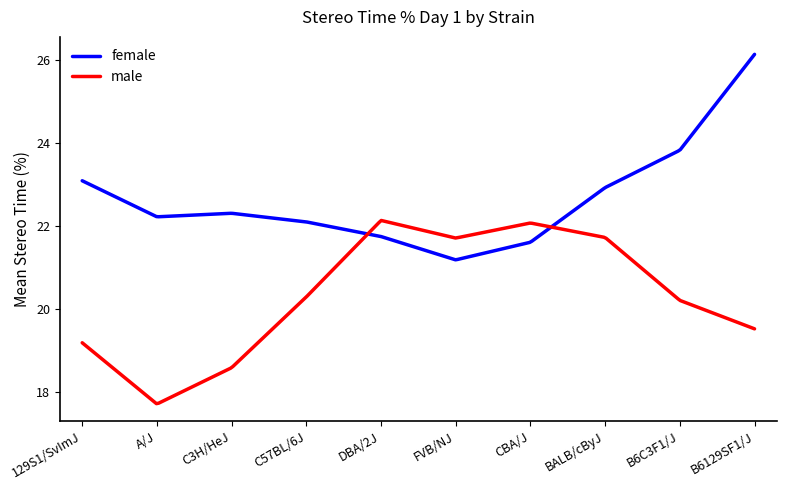

Rank the series by their average value, from highest to lowest.

female, male